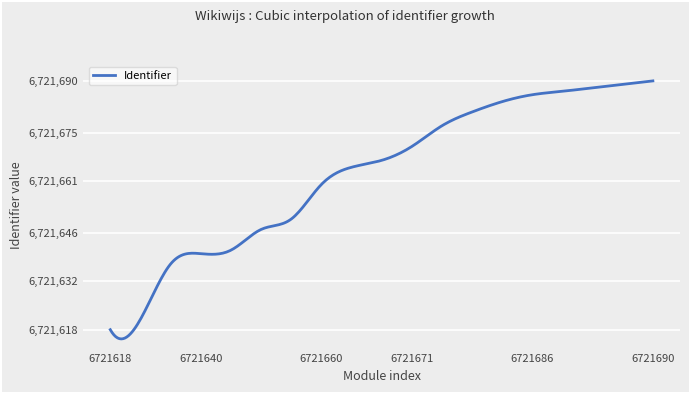

What is the maximum value shown in the chart?

6721690.0